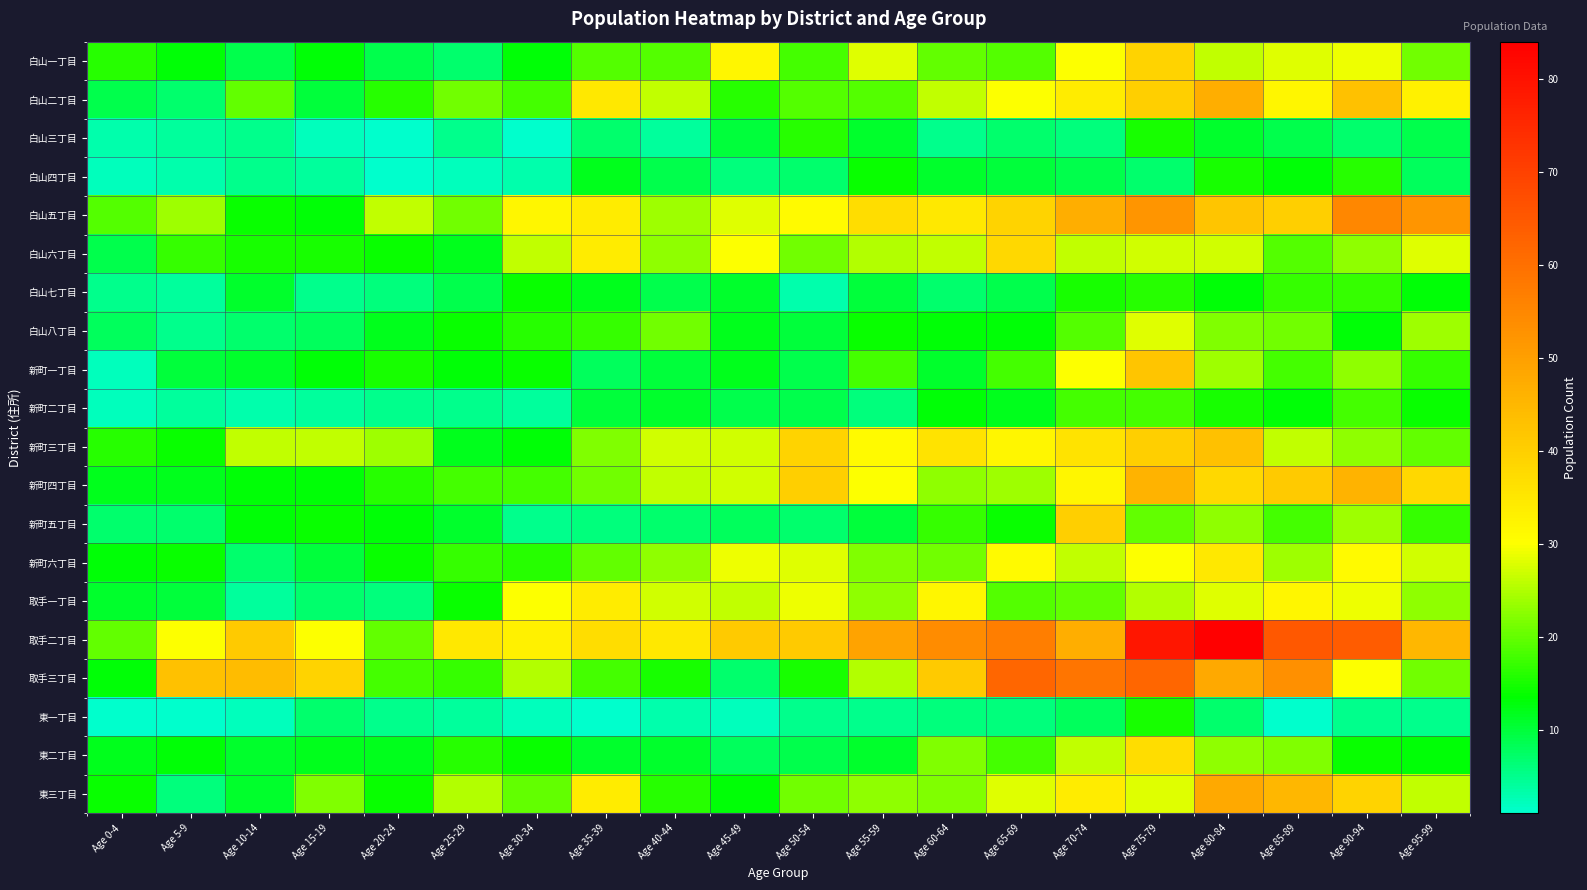

At how many categories does at least one series exceed 52?

7